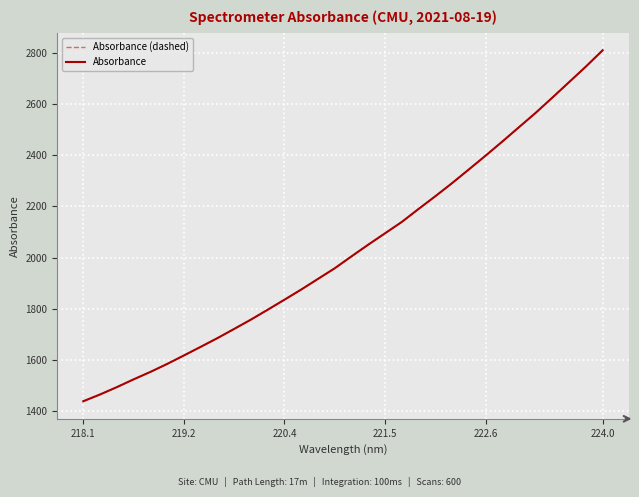

What is the label of the 6th point from the left?

224.0